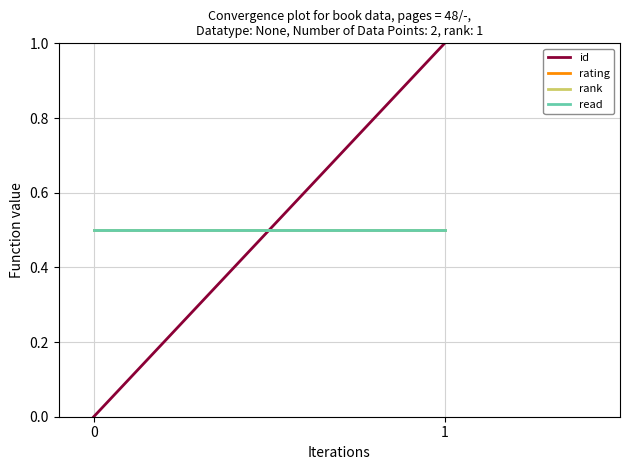

What is the sum of the rank values at 1 and 0?

1.0